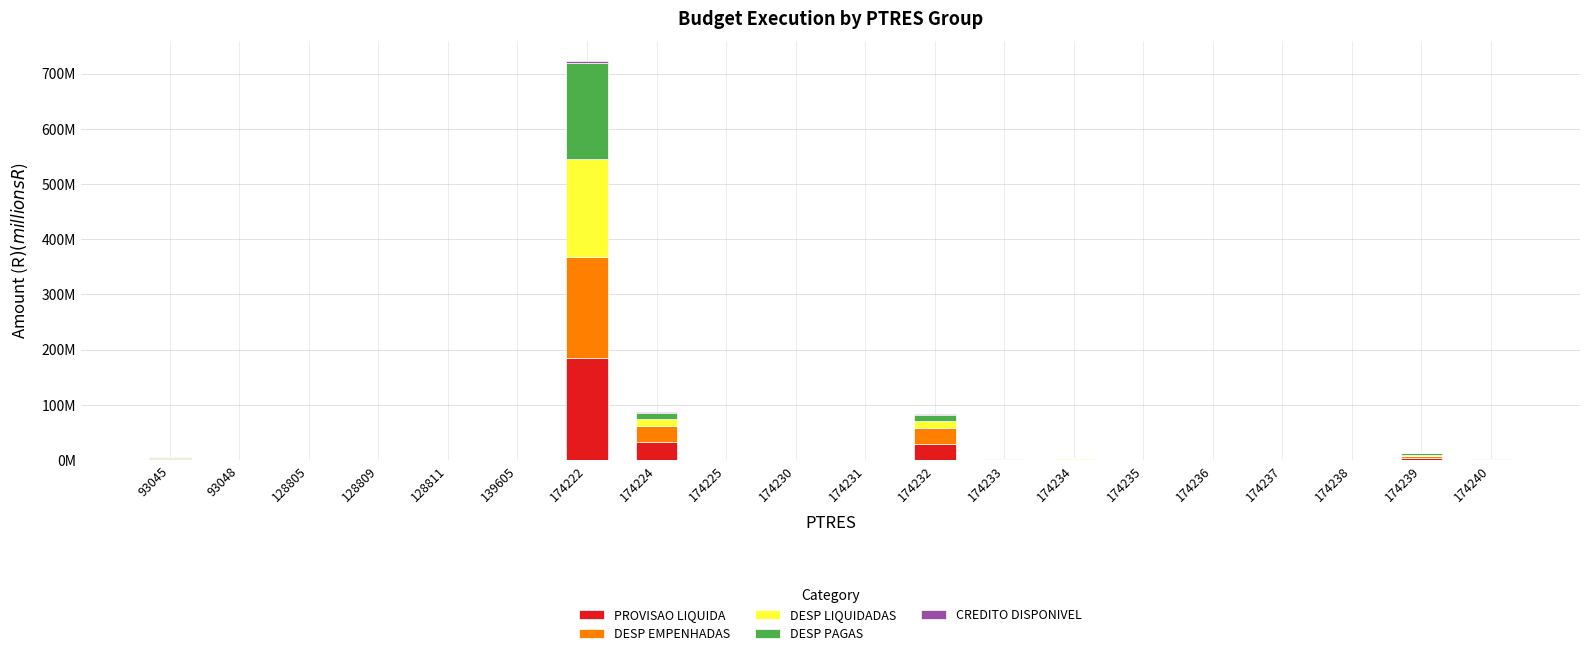

Is it true that DESP PAGAS equals 0.2 at 174234?

False